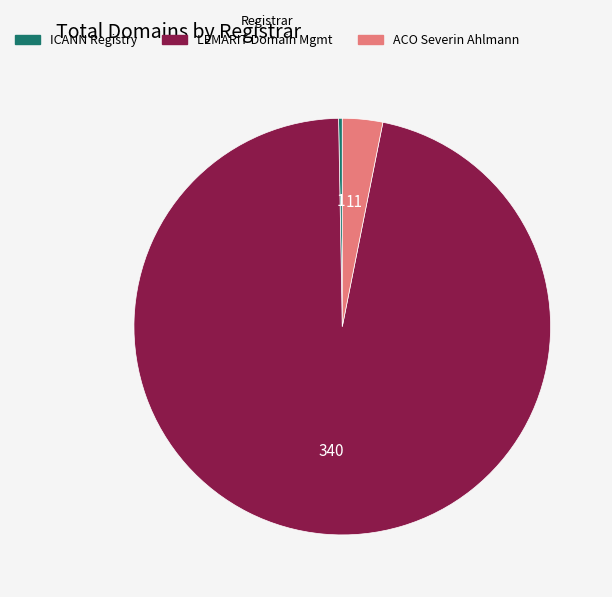

Does any single category account for the majority?

Yes